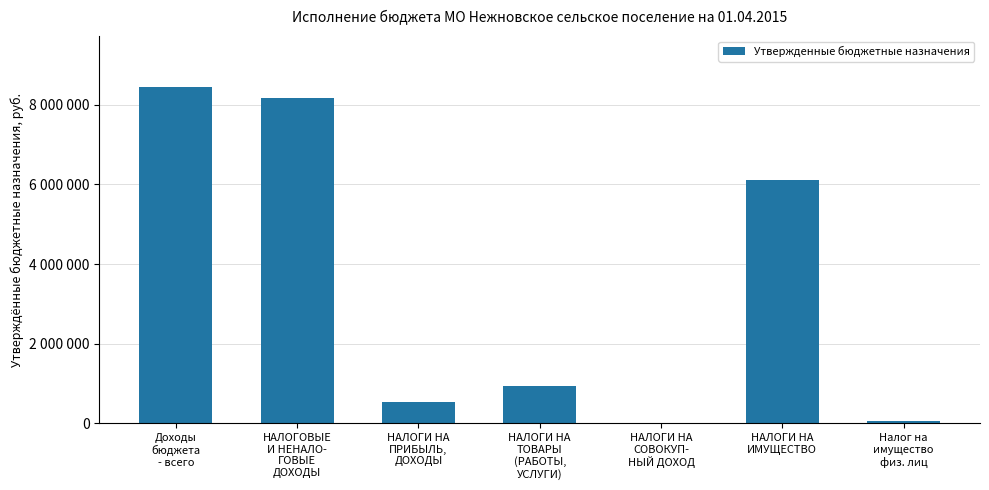

How many distinct data groups are displayed?

1